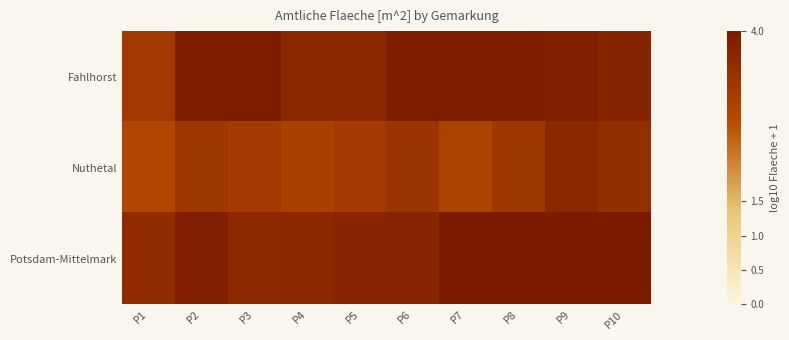

Reading left to right, what are all the values shown in this chart?

Fahlhorst: P1=3.1	P2=3.9	P3=3.9	P4=3.6	P5=3.6	P6=3.9	P7=3.9	P8=3.9	P9=3.9	P10=3.7
Nuthetal: P1=2.8	P2=3.2	P3=3.1	P4=2.9	P5=3.1	P6=3.3	P7=2.9	P8=3.2	P9=3.6	P10=3.4
Potsdam-Mittelmark: P1=3.5	P2=3.8	P3=3.6	P4=3.6	P5=3.7	P6=3.7	P7=4.0	P8=4.0	P9=4.0	P10=4.0